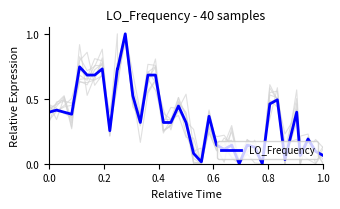

What is the maximum value for LO_Frequency?

1.0